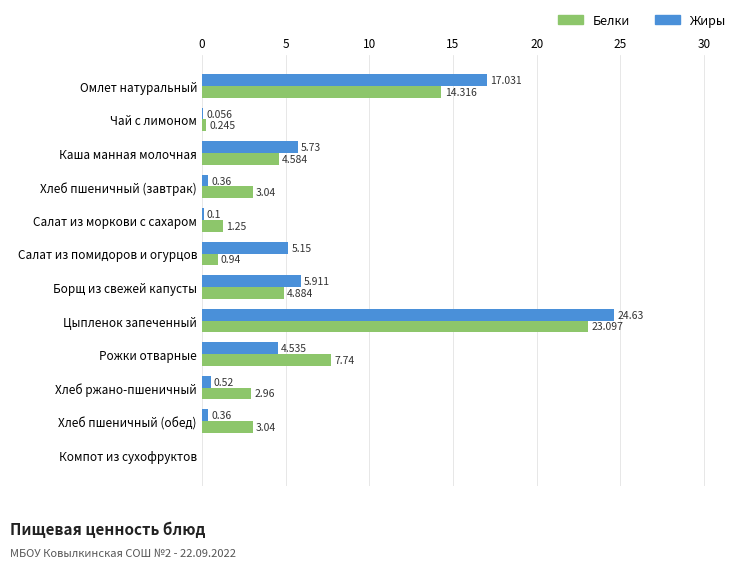

Is the value of Жиры at Борщ из свежей капусты greater than the value of Белки at Омлет натуральный?

No